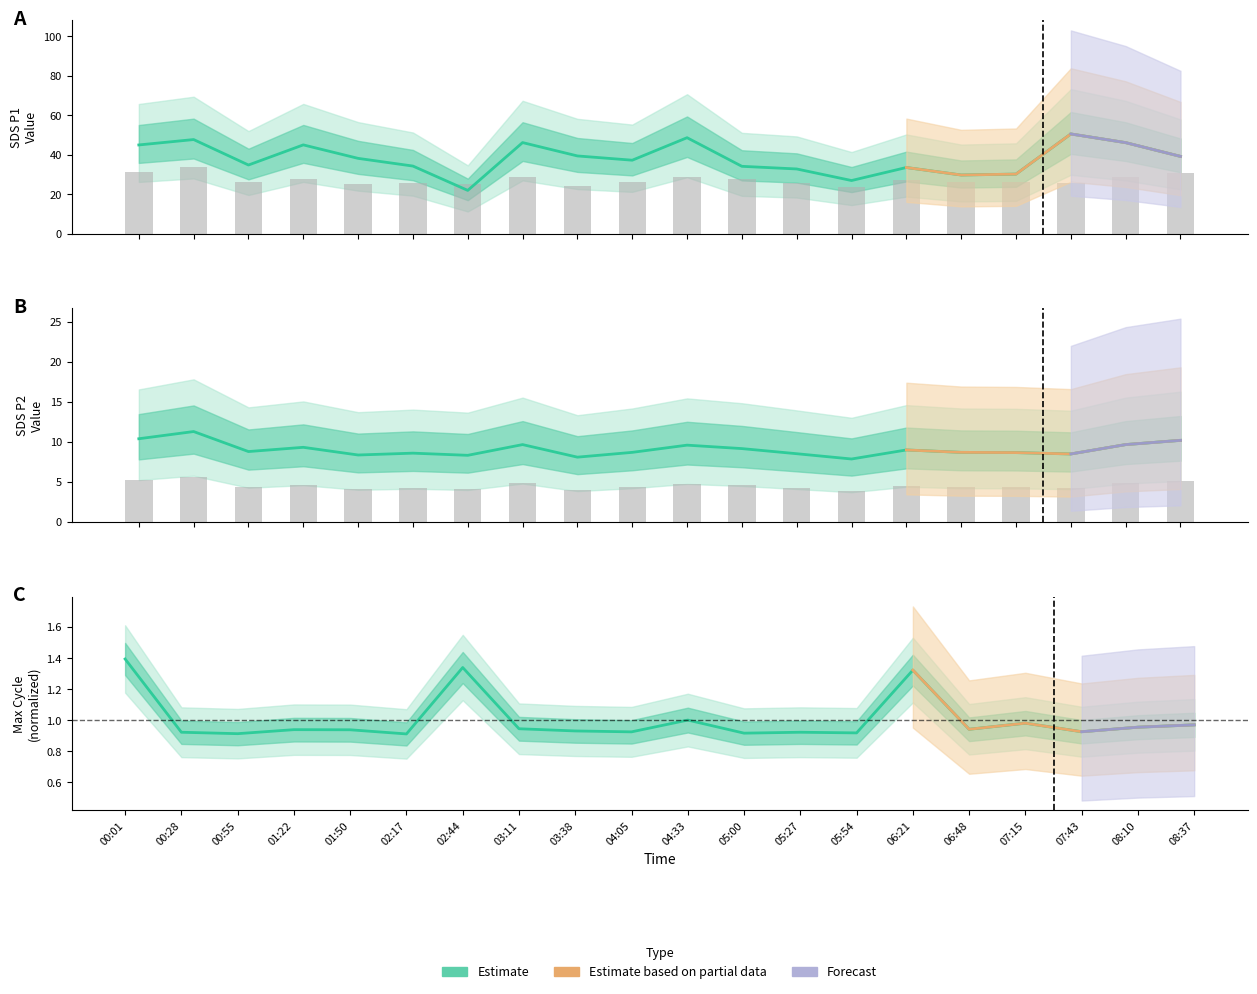

What is the difference between the maximum and second lowest values in the Max cycle series?

0.5